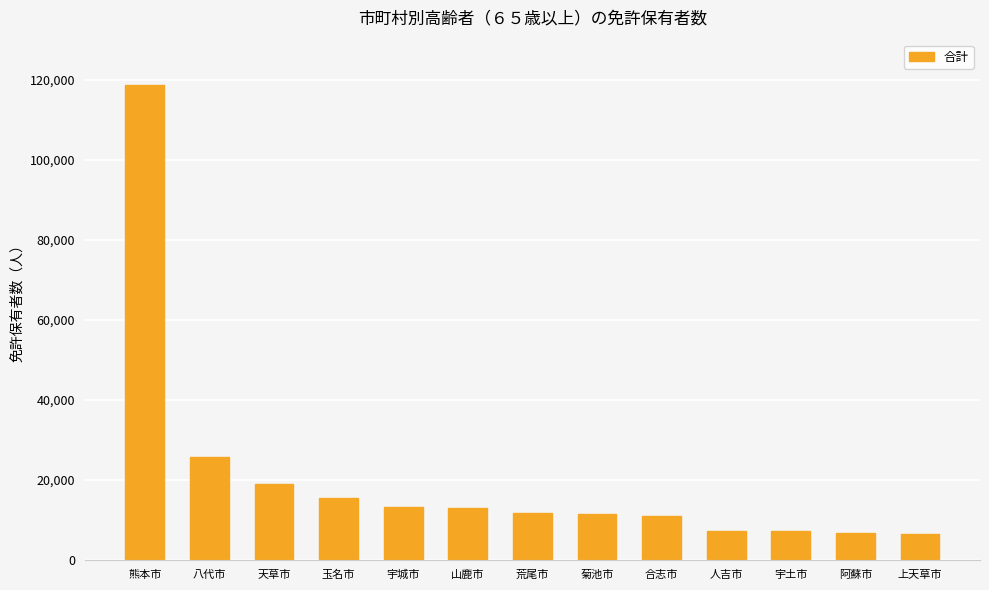

How many data points are less than 11668?

6